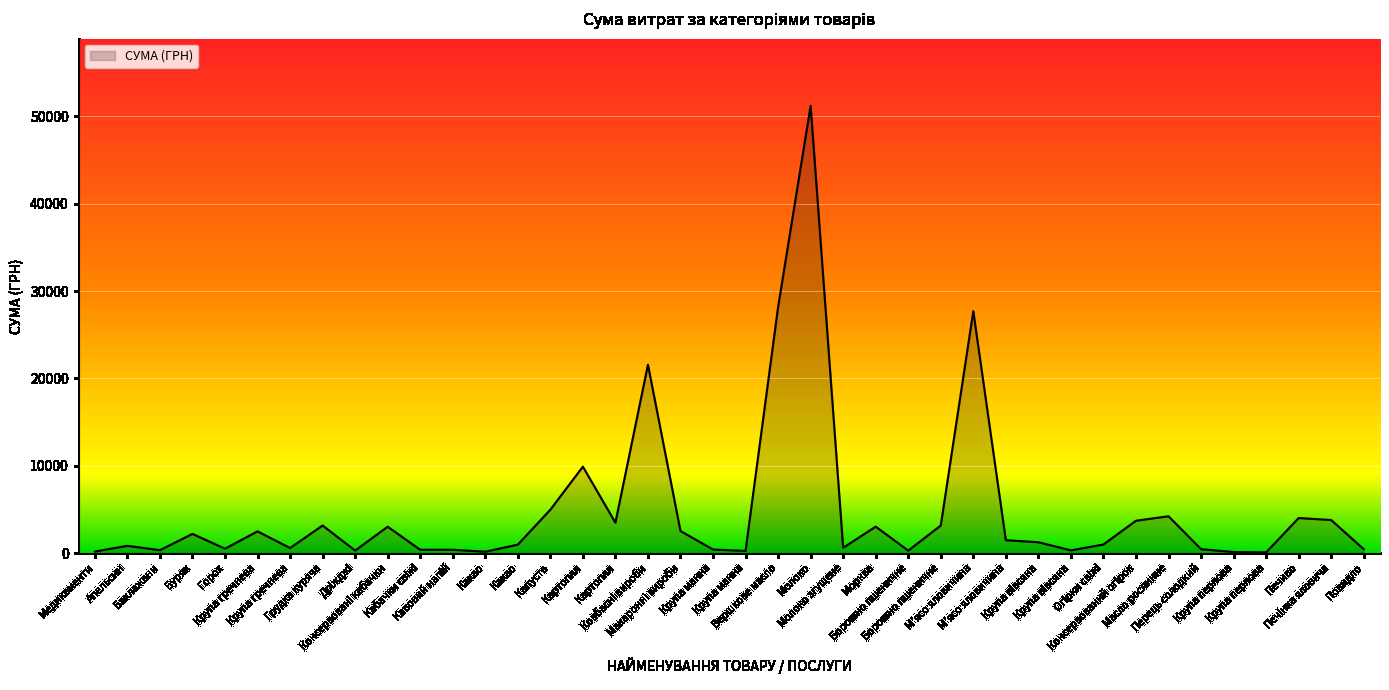

True or false: the data shows 2189.6 at Буряк.

True